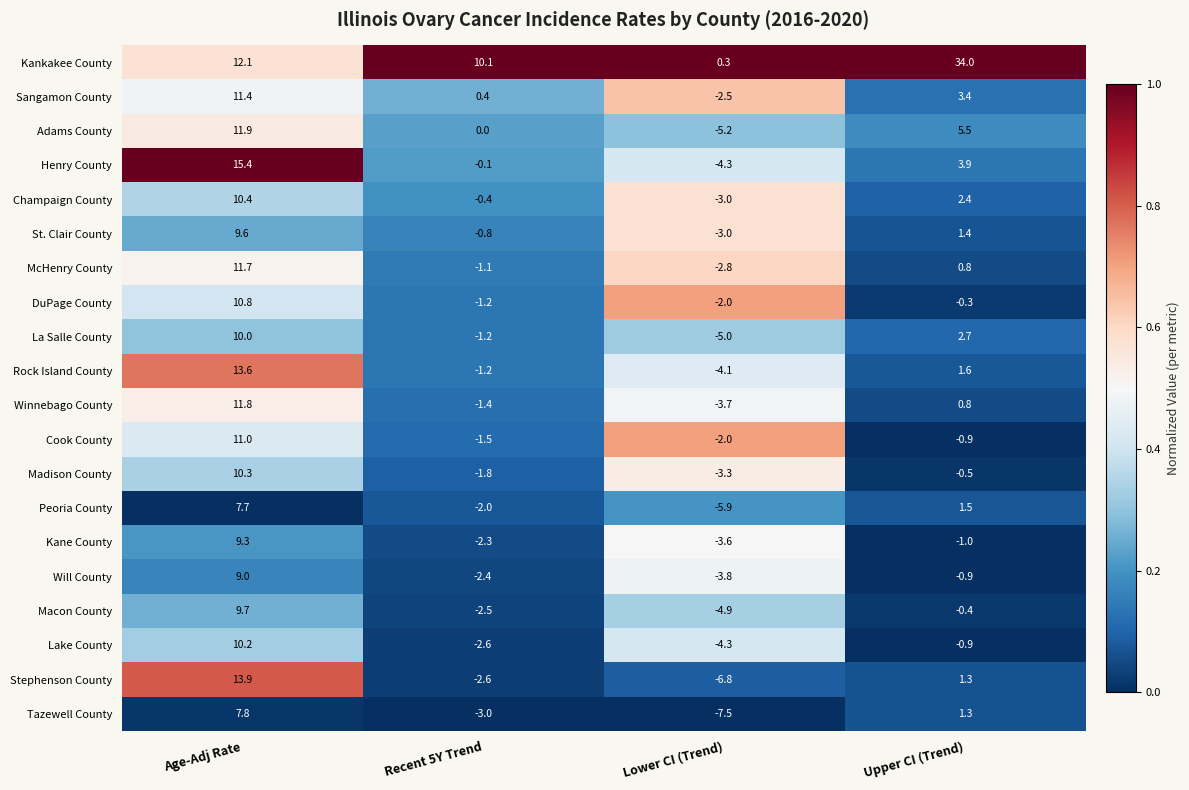

List the labels in order of St. Clair County value, largest first.

Age-Adj Rate, Upper CI (Trend), Recent 5Y Trend, Lower CI (Trend)